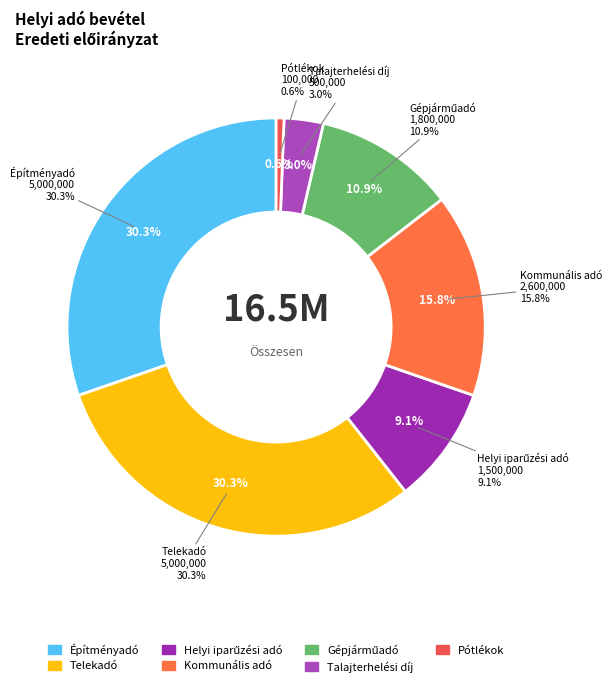

What is the change in value from Telekadó to Helyi iparűzési adó?

-3500000